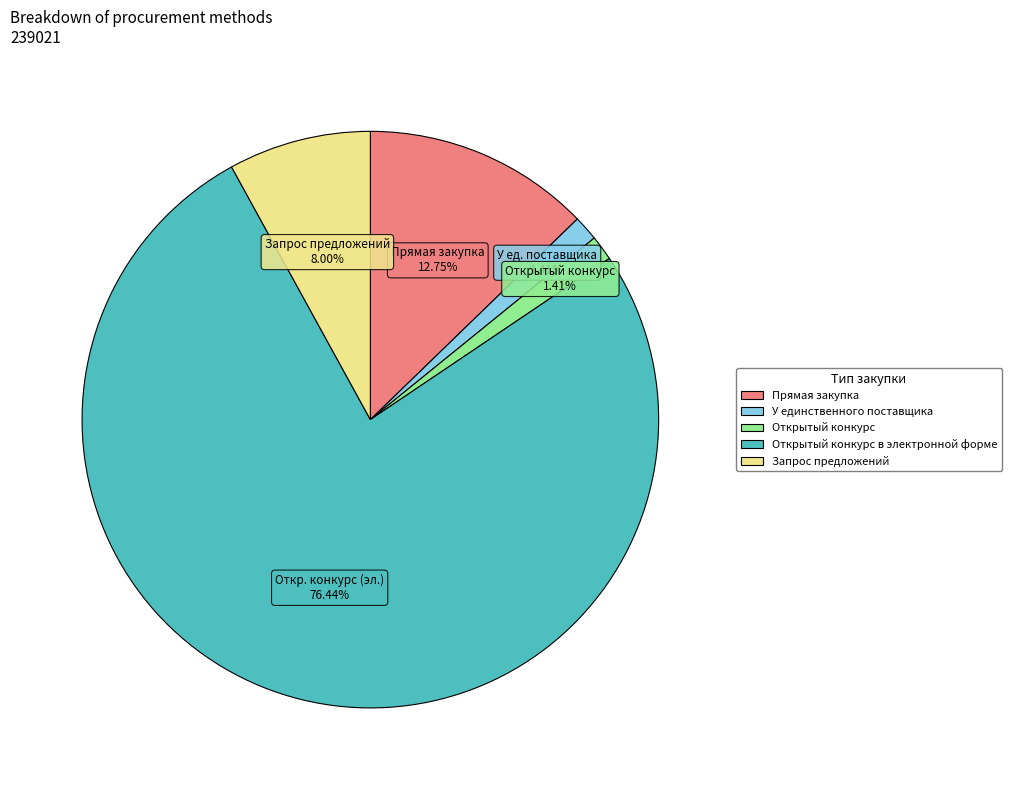

Does any single category account for the majority?

Yes